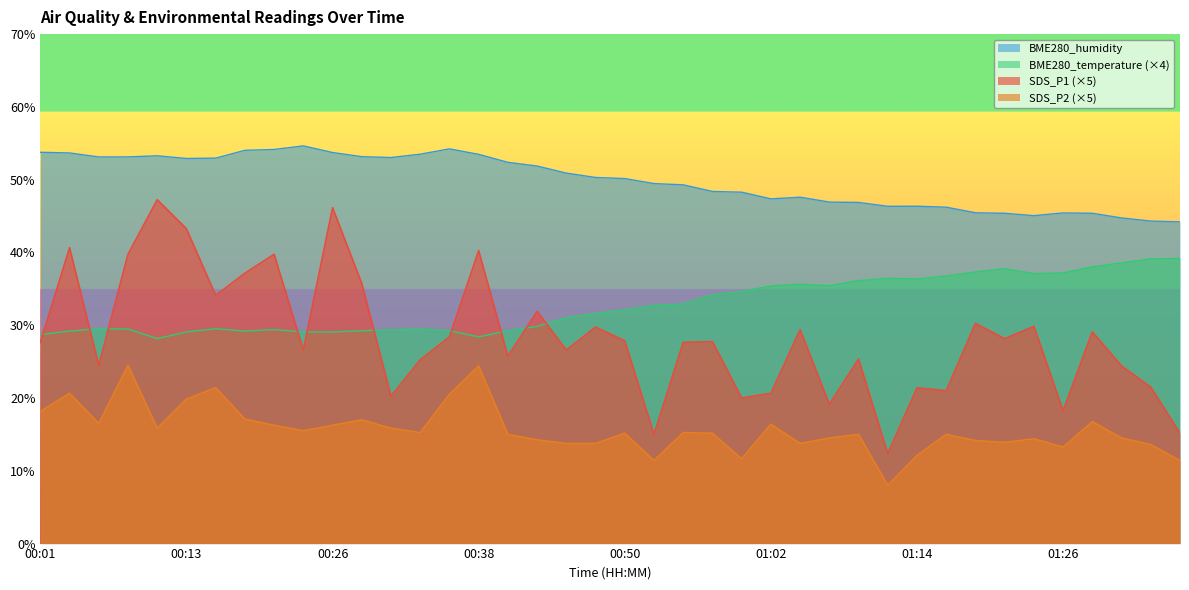

What is the minimum value shown in the chart?

8.0